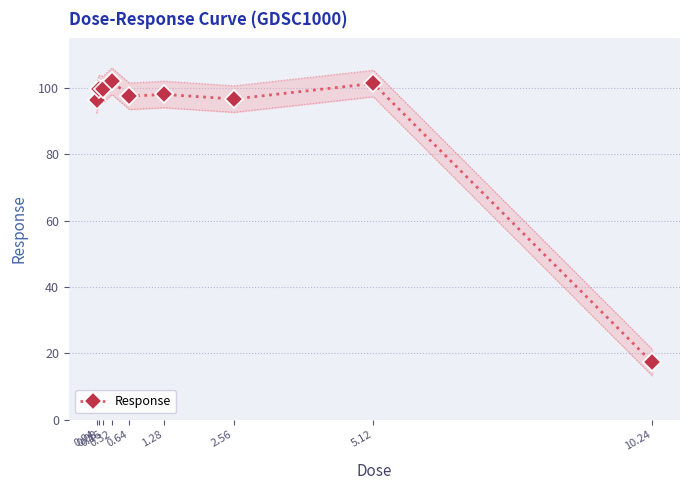

What is the difference between the maximum and minimum values?

84.9